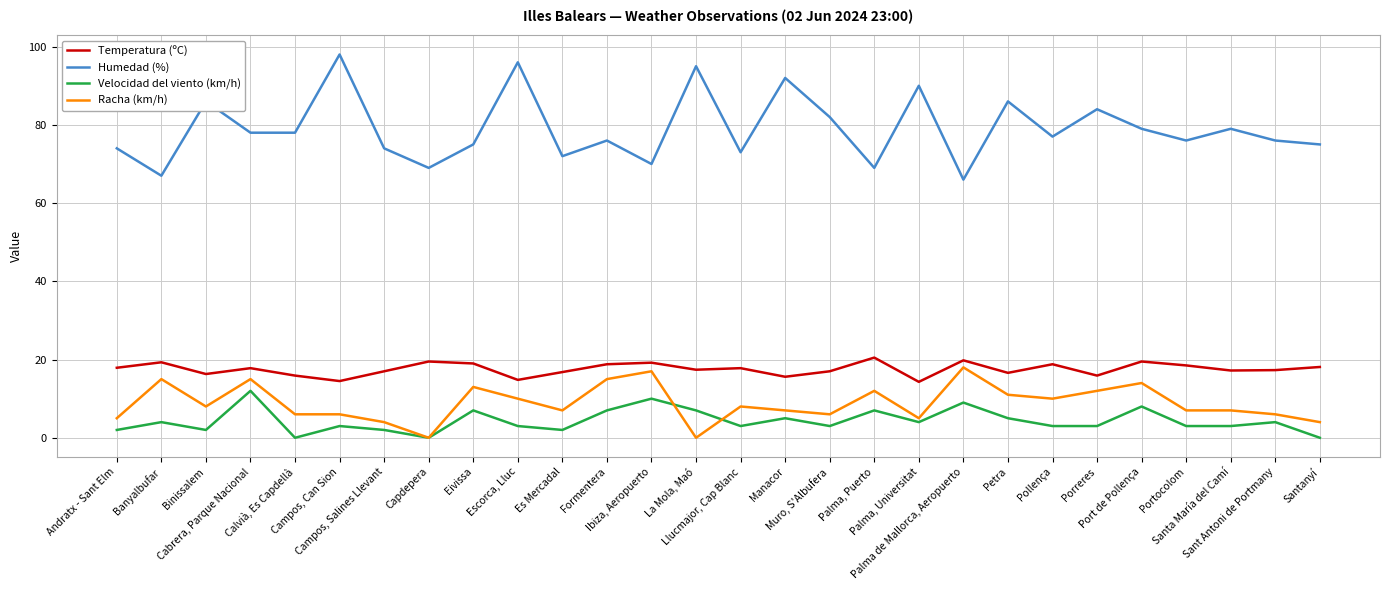

True or false: Temperatura (ºC) and Velocidad del viento (km/h) cross at least once.

False